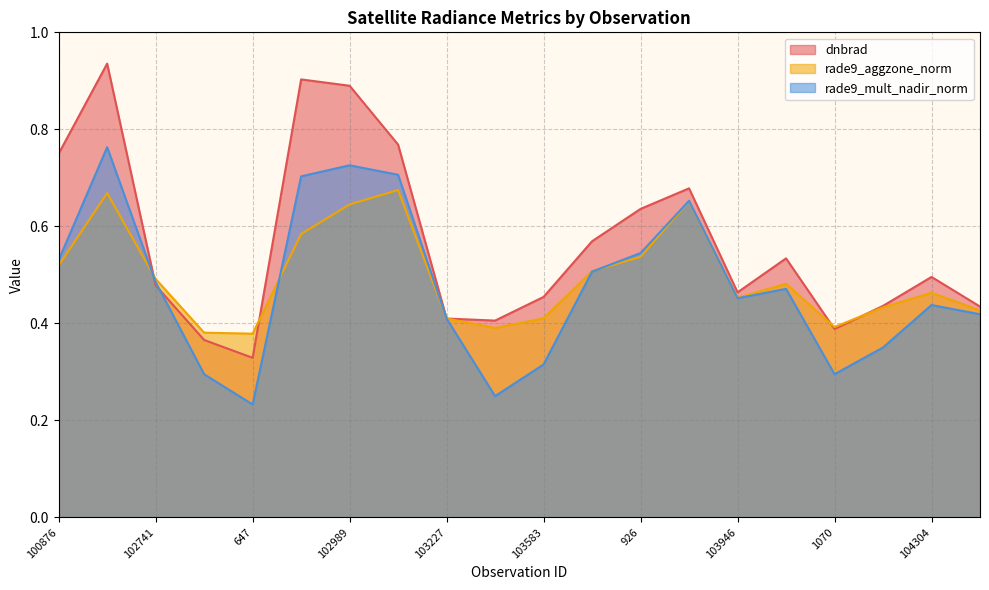

What is the value of the rade9_aggzone_norm point at the 5th from the left?

0.4